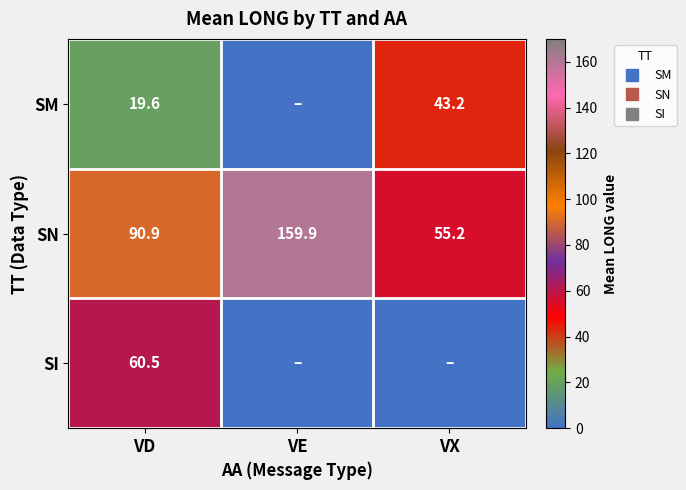

What is the maximum value shown in the chart?

159.9